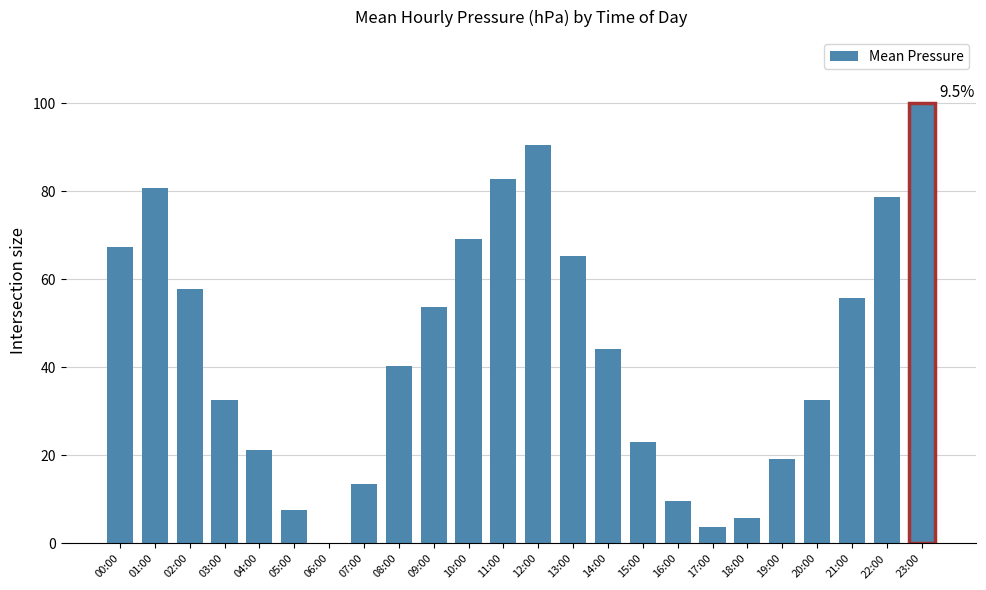

Rank the categories by value from lowest to highest.

06:00, 17:00, 18:00, 05:00, 16:00, 07:00, 19:00, 04:00, 15:00, 03:00, 20:00, 08:00, 14:00, 09:00, 21:00, 02:00, 13:00, 00:00, 10:00, 22:00, 01:00, 11:00, 12:00, 23:00